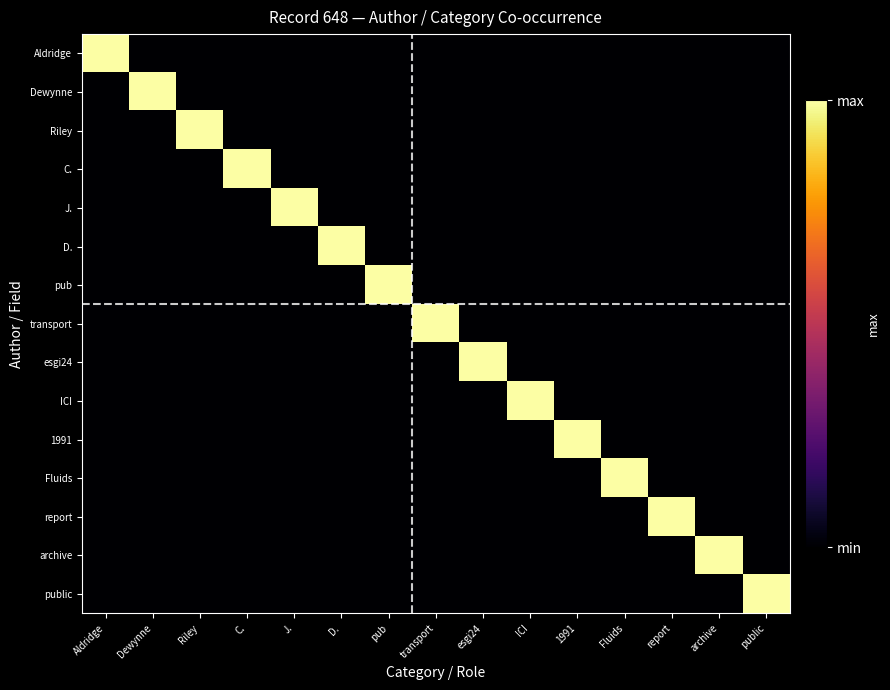

List the series in order of their peak value, lowest first.

Aldridge, Dewynne, Riley, C., J., D., pub, transport, esgi24, ICI, 1991, Fluids, report, archive, public